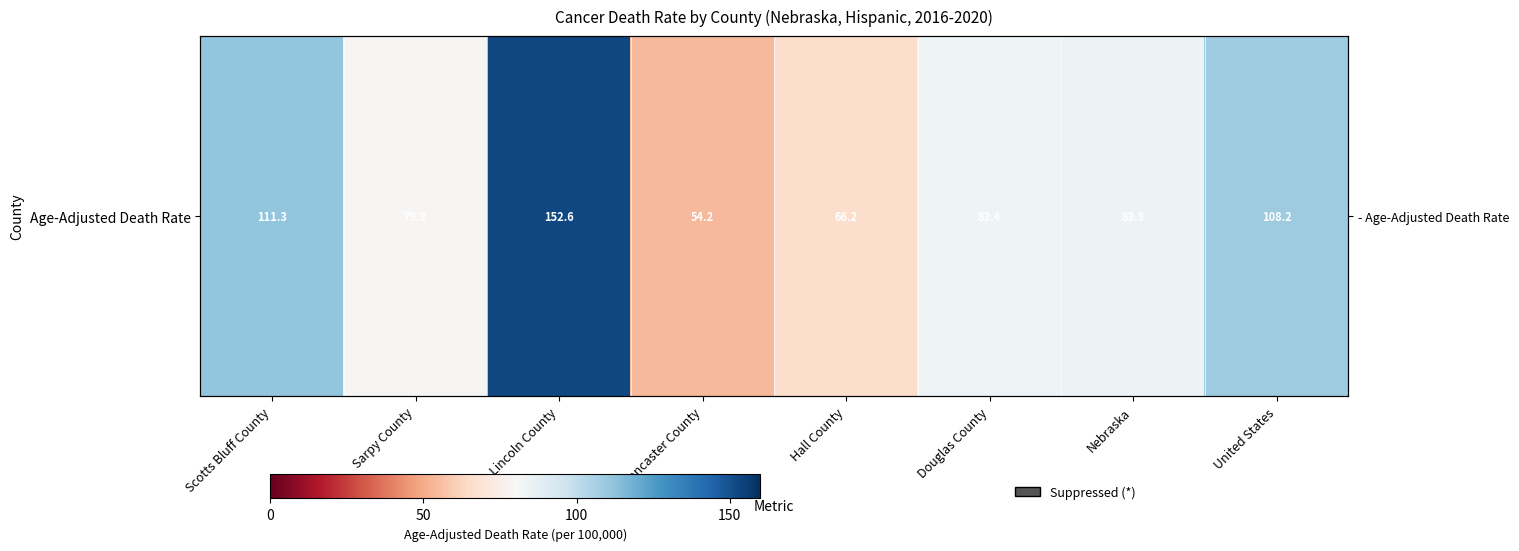

What is the smallest value displayed?

54.2